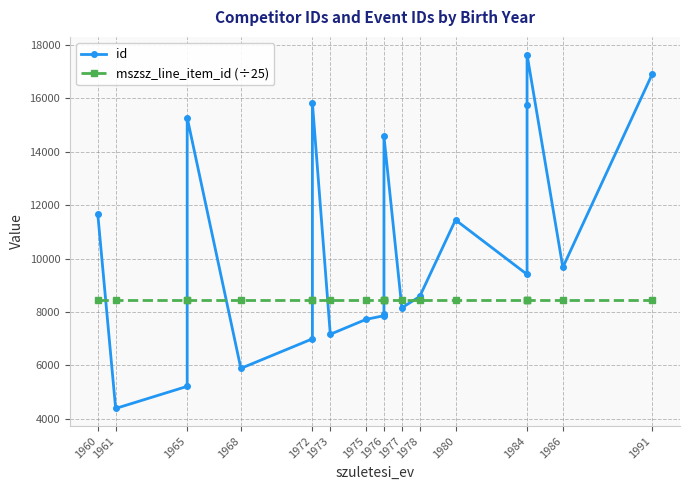

How many categories are shown in the chart?

20